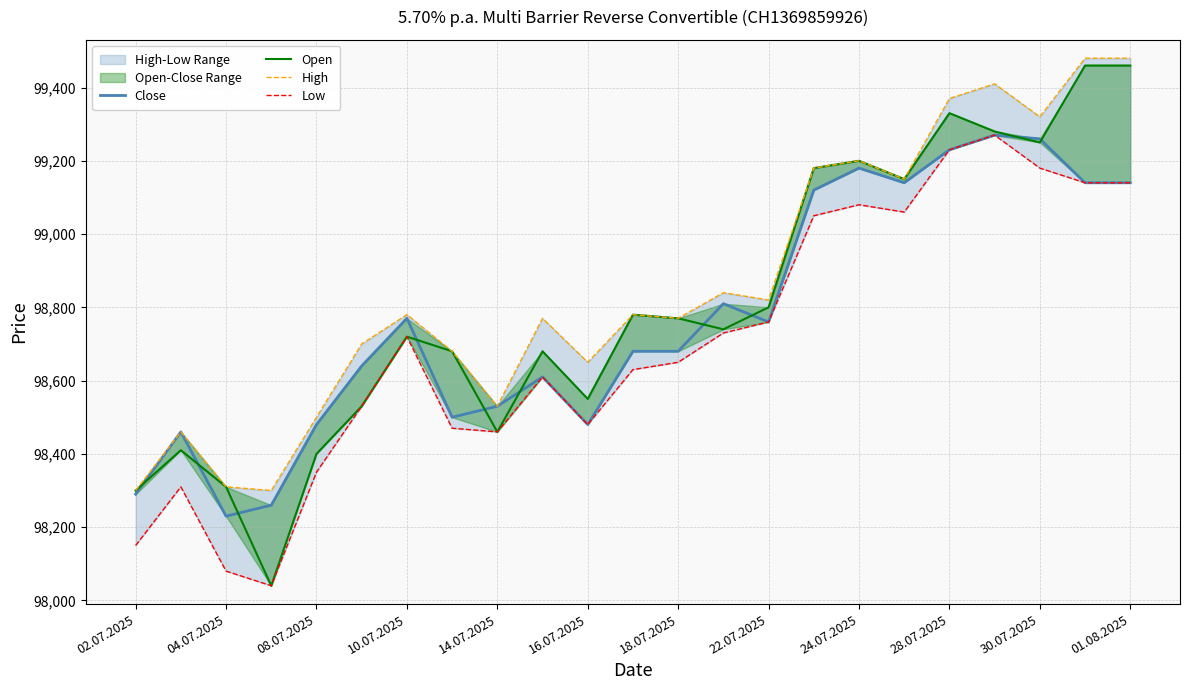

True or false: Low and High intersect in this chart.

False